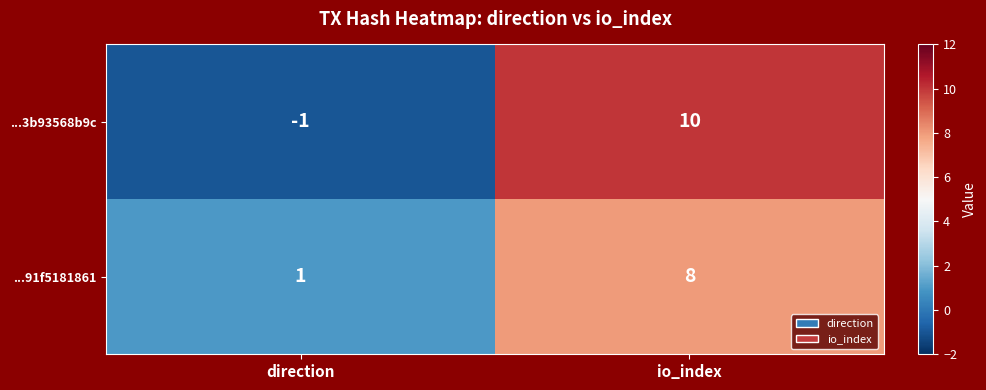

What is the total value across all series at io_index?

18